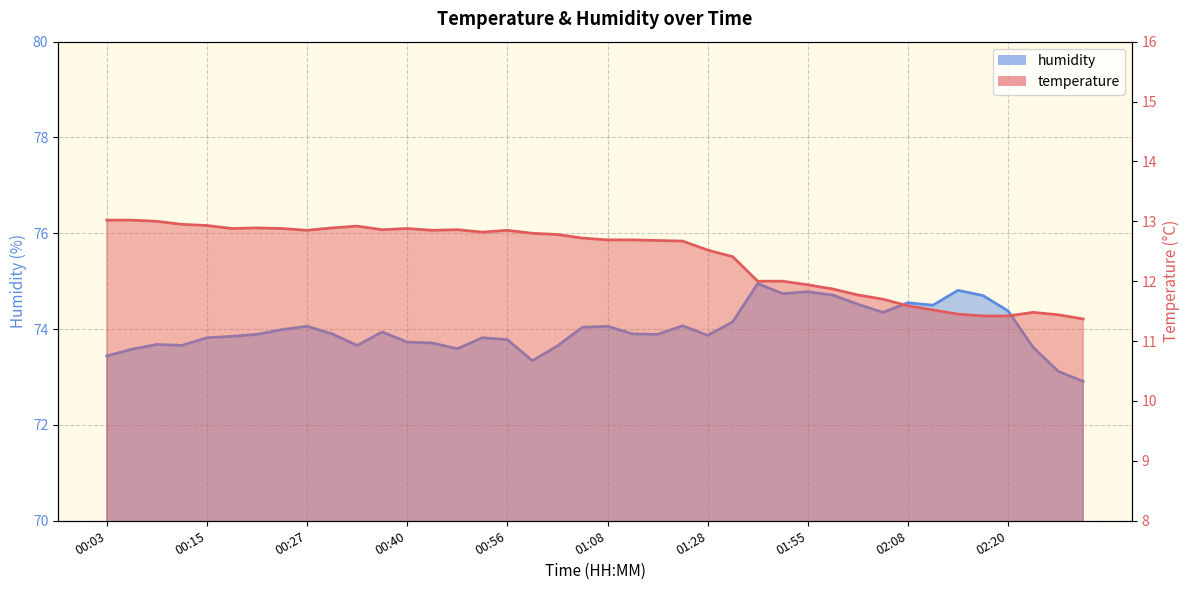

What are all the series names shown in the legend?

temperature, humidity